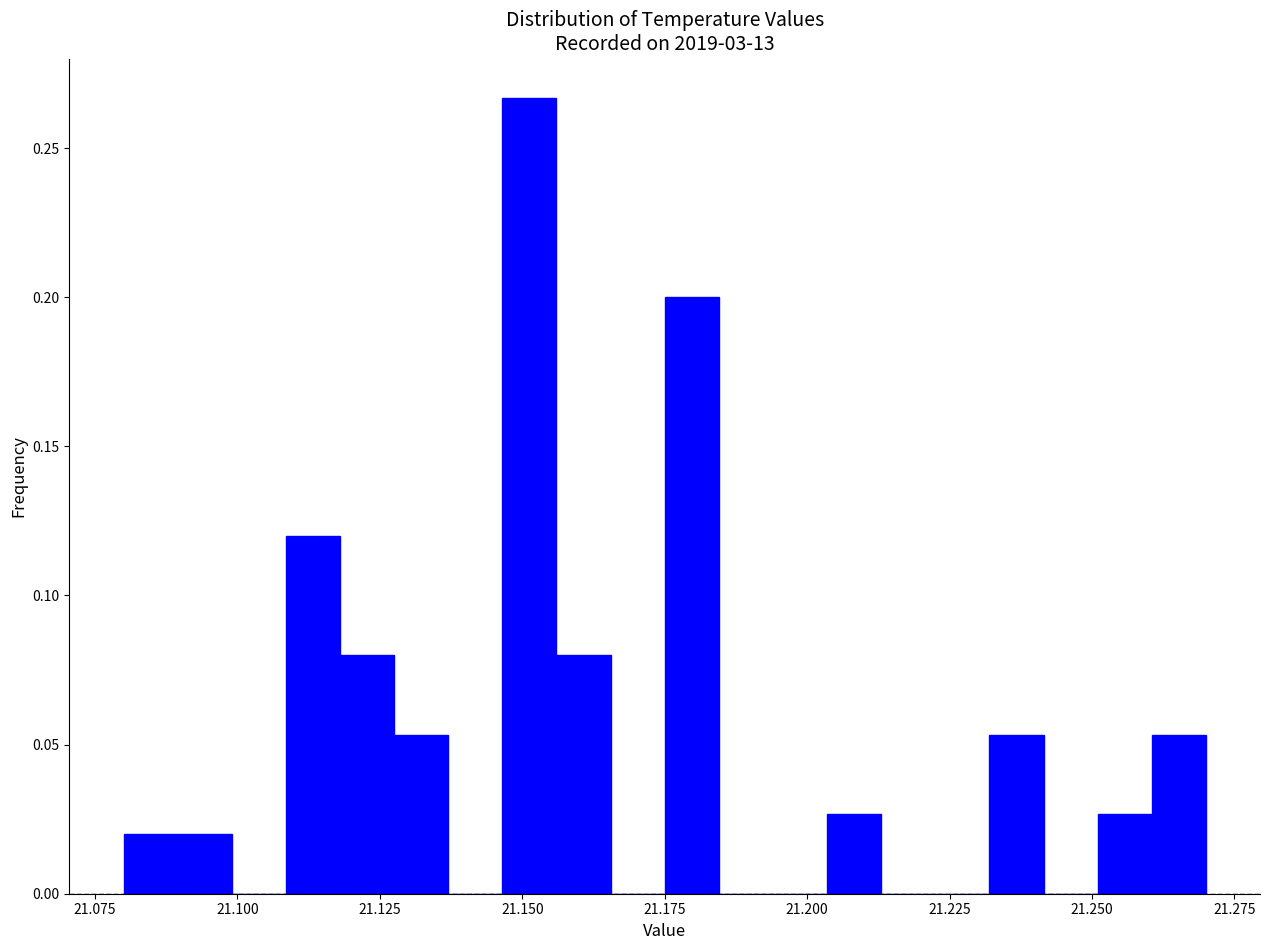

Read against the x-axis, roughly where is the centre of the tallest bar?

21.150